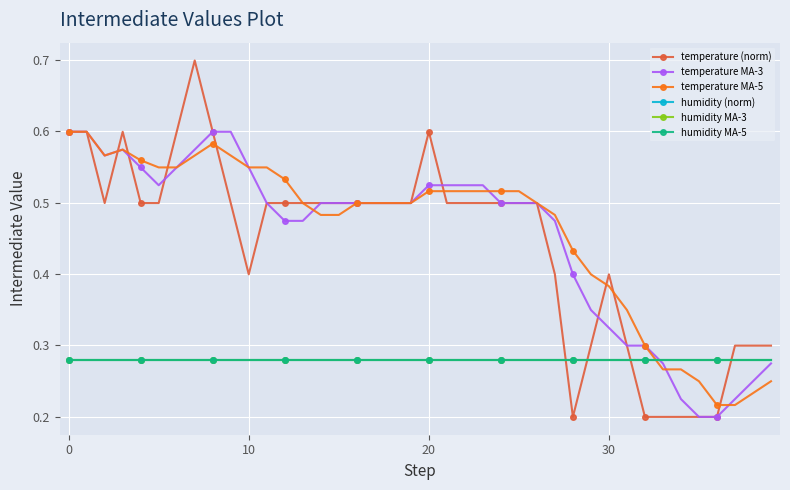

Is this an area chart (filled region under the line)?

No